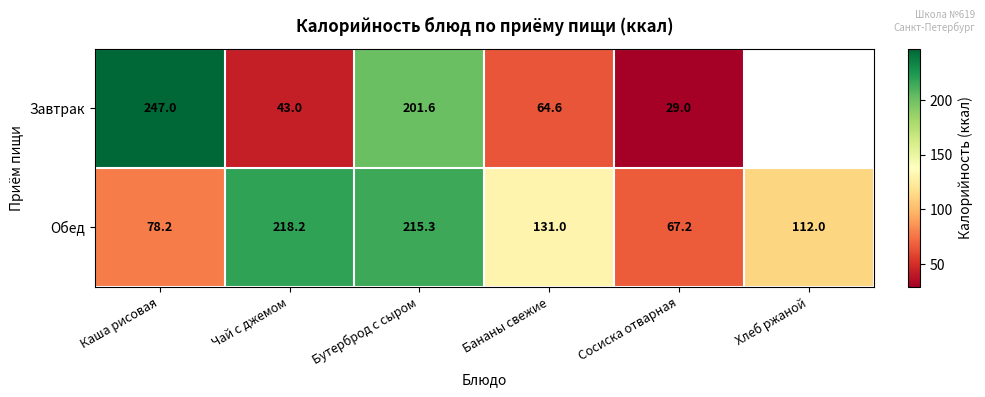

The value of Обед at Чай с джемом is 218.2. True or false?

True